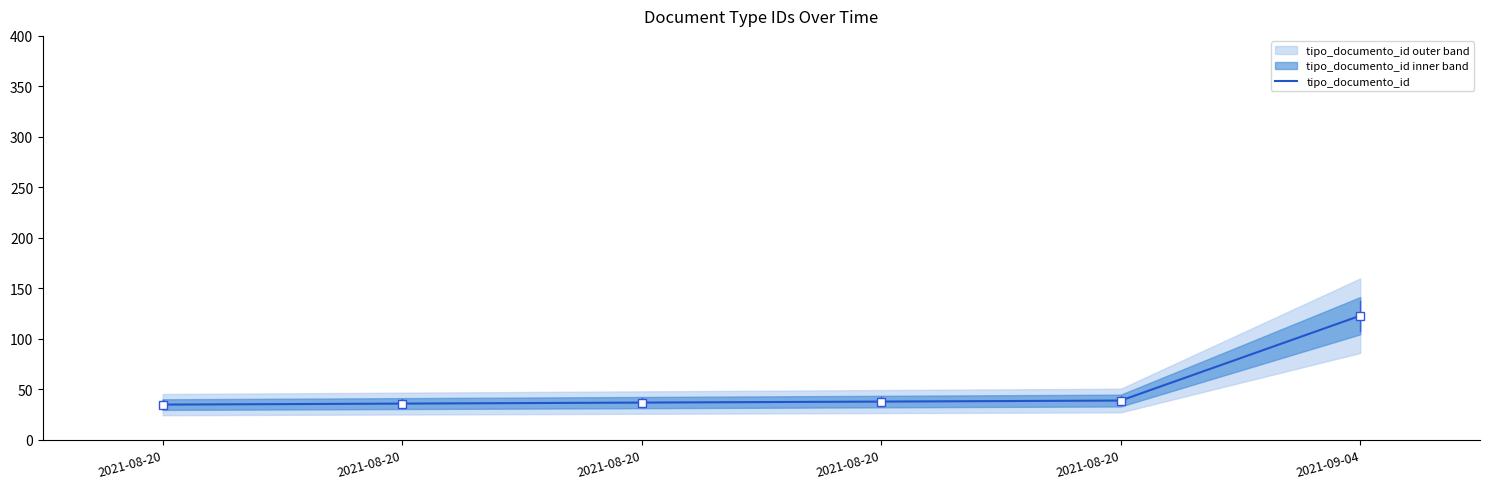

What is the change in value from 2021-08-20 to 2021-08-20?

+2